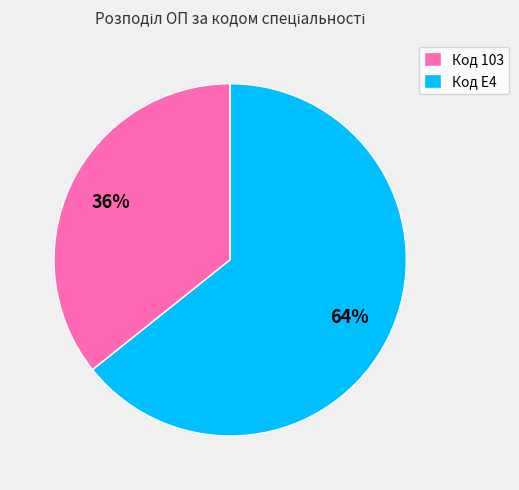

Combined, do Код E4 and Код 103 account for over 50%?

Yes